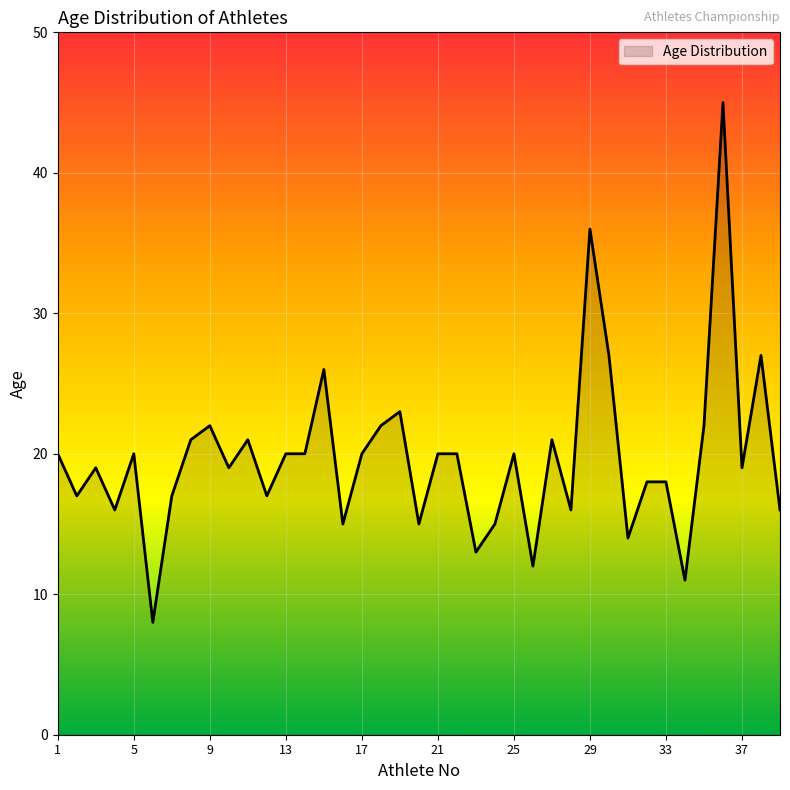

What is the maximum value shown in the chart?

45